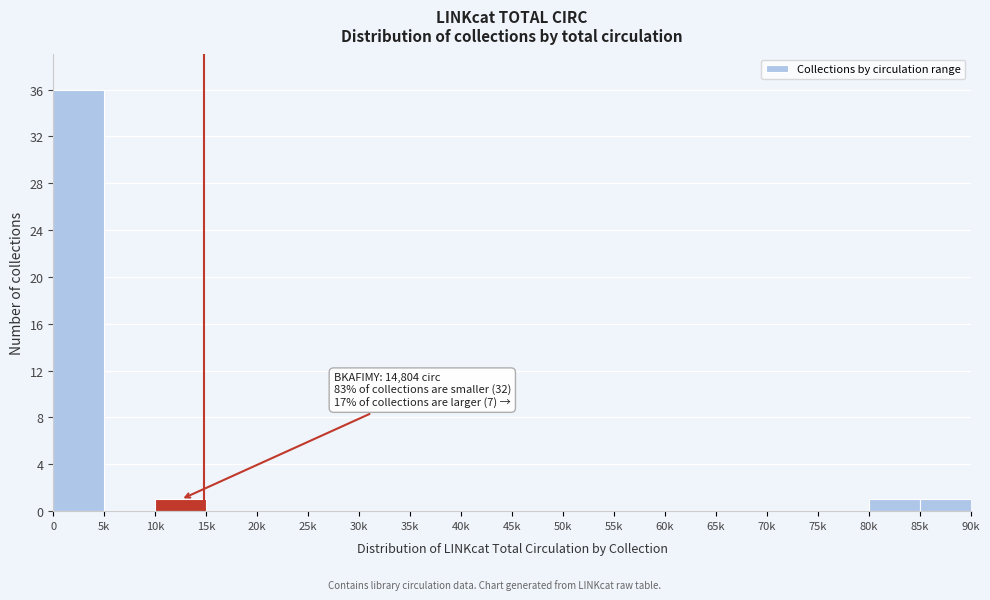

Reading left to right, what are all the values shown in this chart?

0=36	5k=0	10k=1	15k=0	20k=0	25k=0	30k=0	35k=0	40k=0	45k=0	50k=0	55k=0	60k=0	65k=0	70k=0	75k=0	80k=1	85k=1